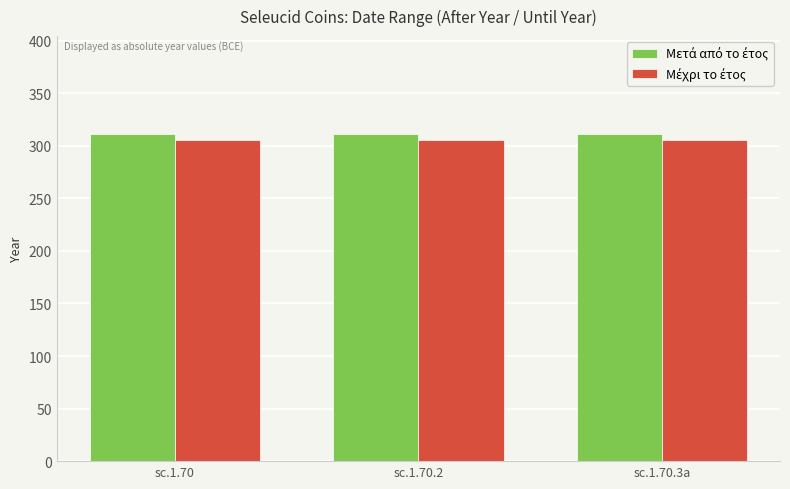

What is the greatest value displayed?

311